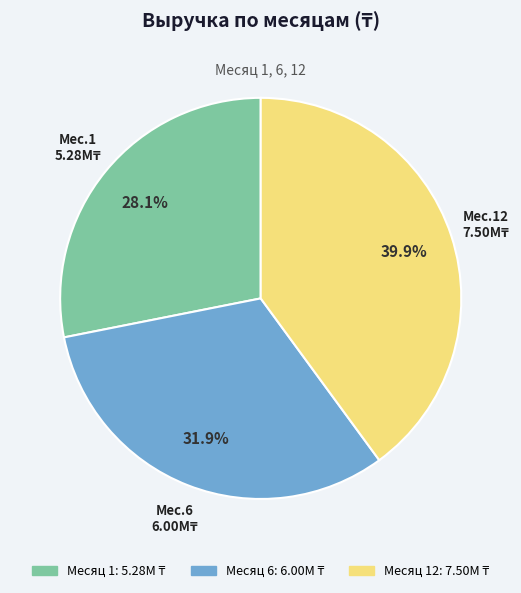

Count the number of slices in the pie.

3